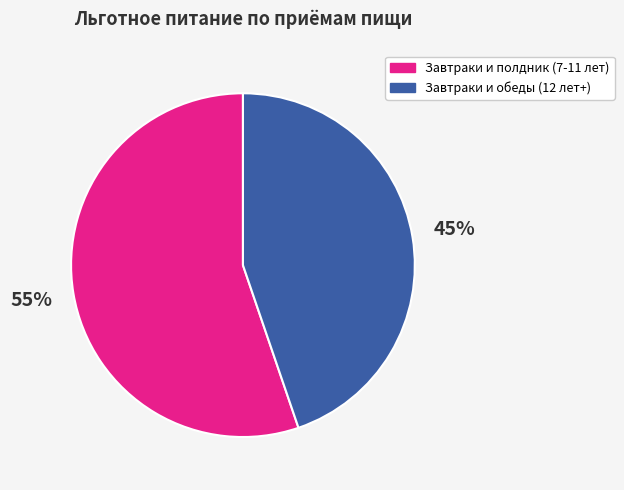

Is it true that Завтраки и полдник (7-11 лет) is 46% of the pie?

False